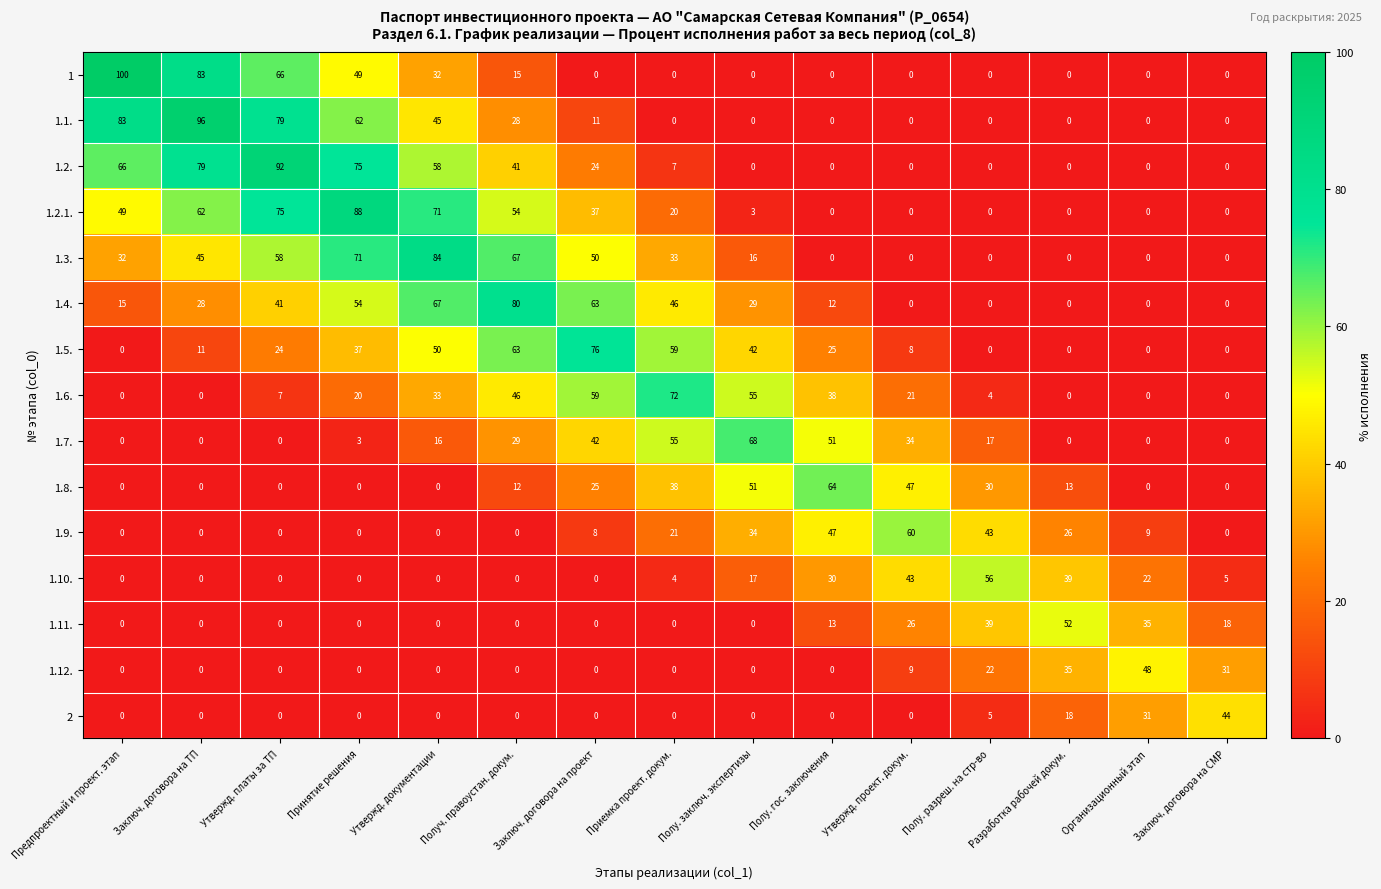

What is the maximum value shown in the chart?

100